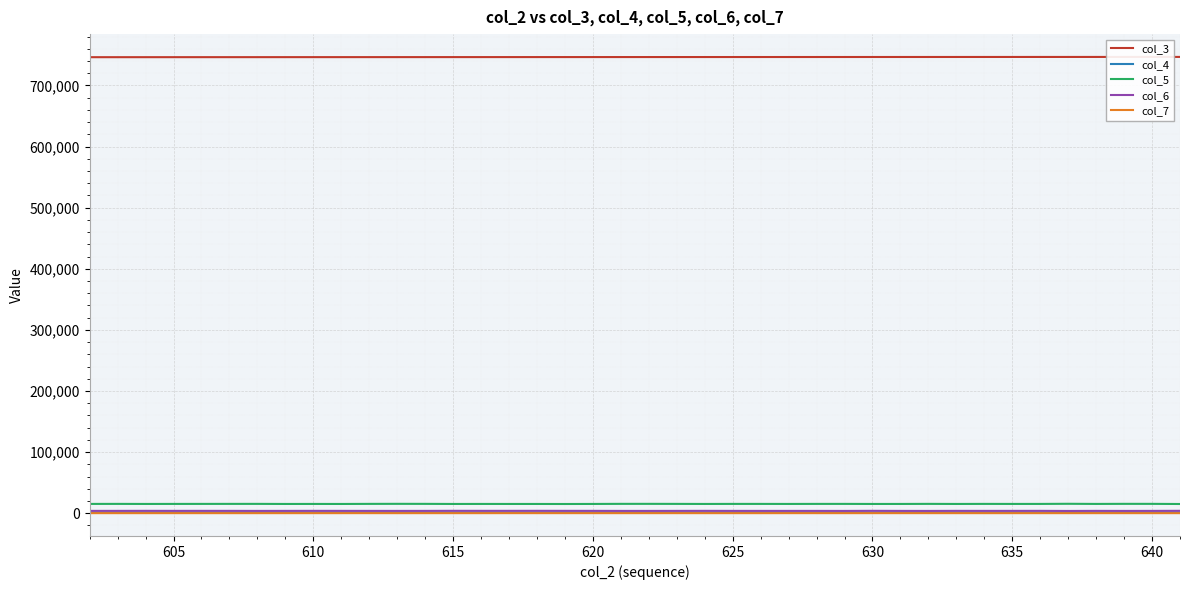

What is the sum of all col_3 values?

29861177